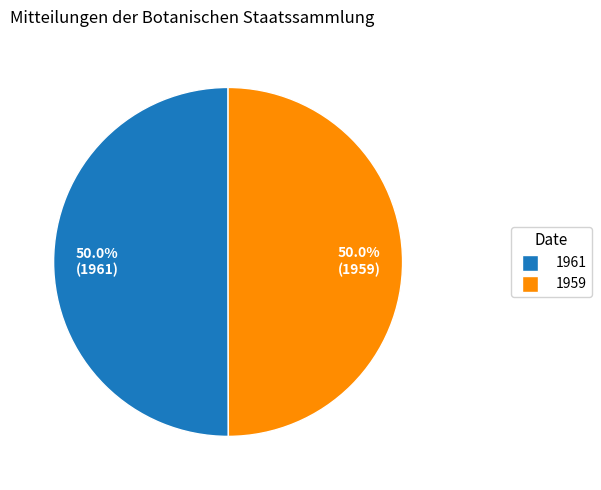

What percentage is NOT represented by 1961?

50.0%